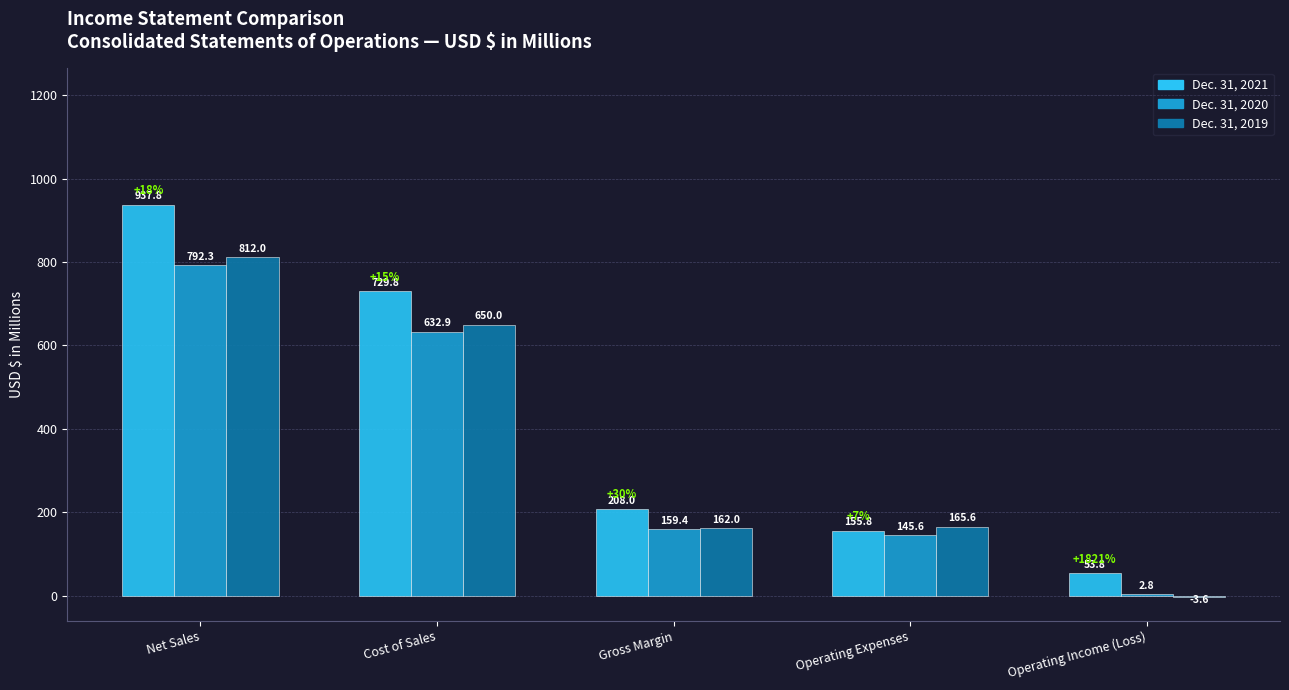

What is the greatest value displayed?

937.8